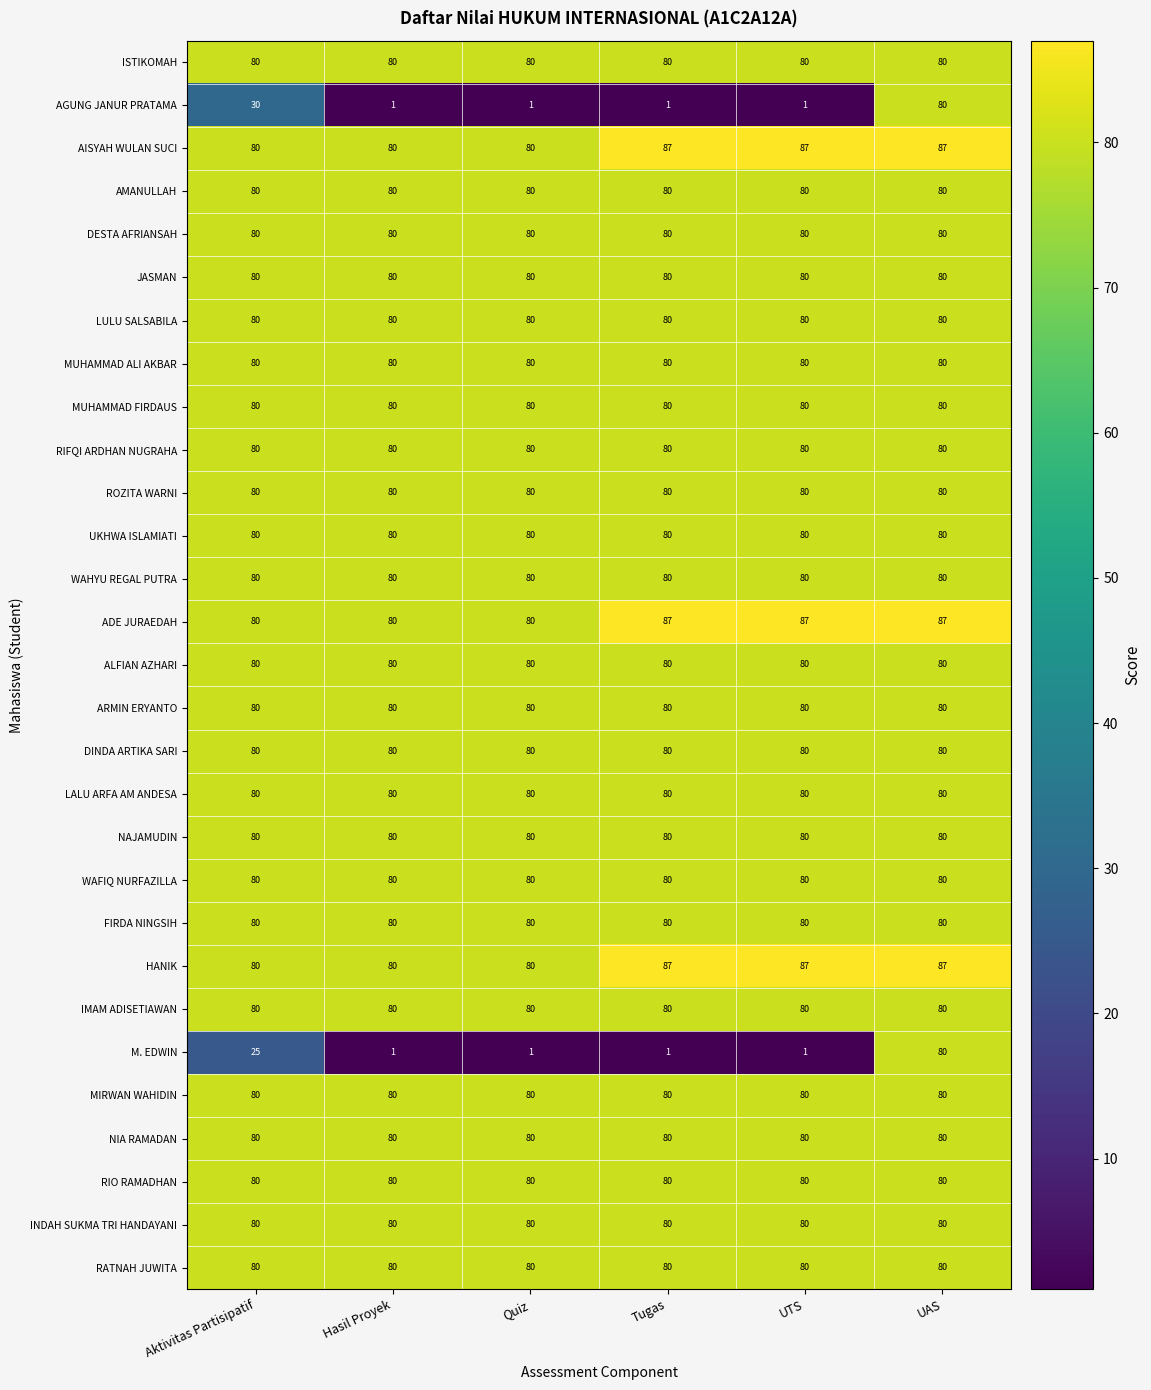

Count the number of categories in the chart.

6